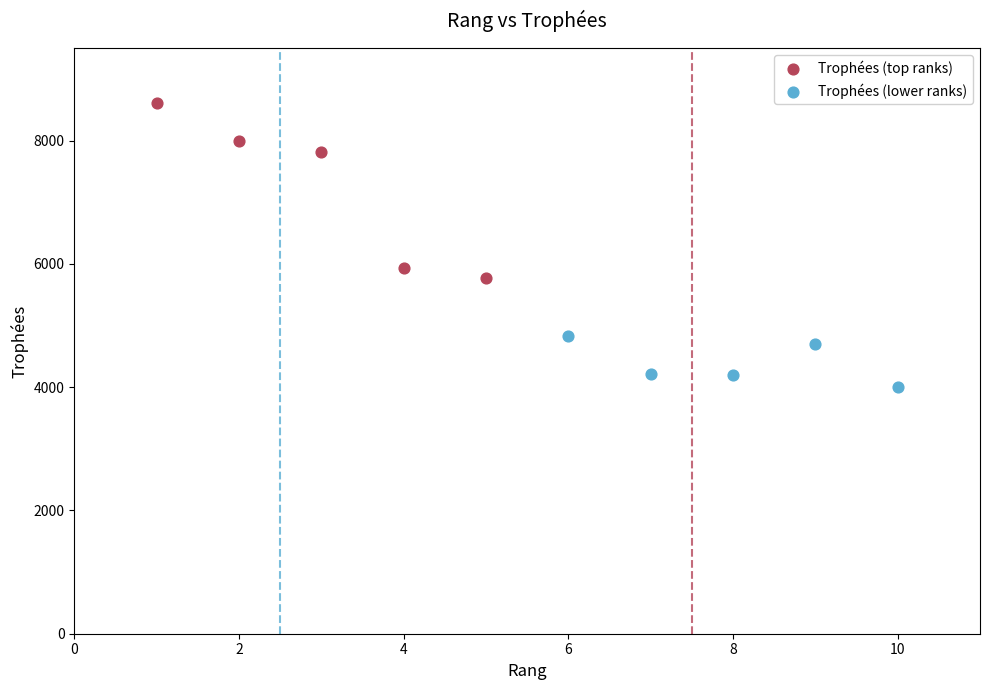

Which series reaches the maximum Y coordinate?

Trophées (top ranks)